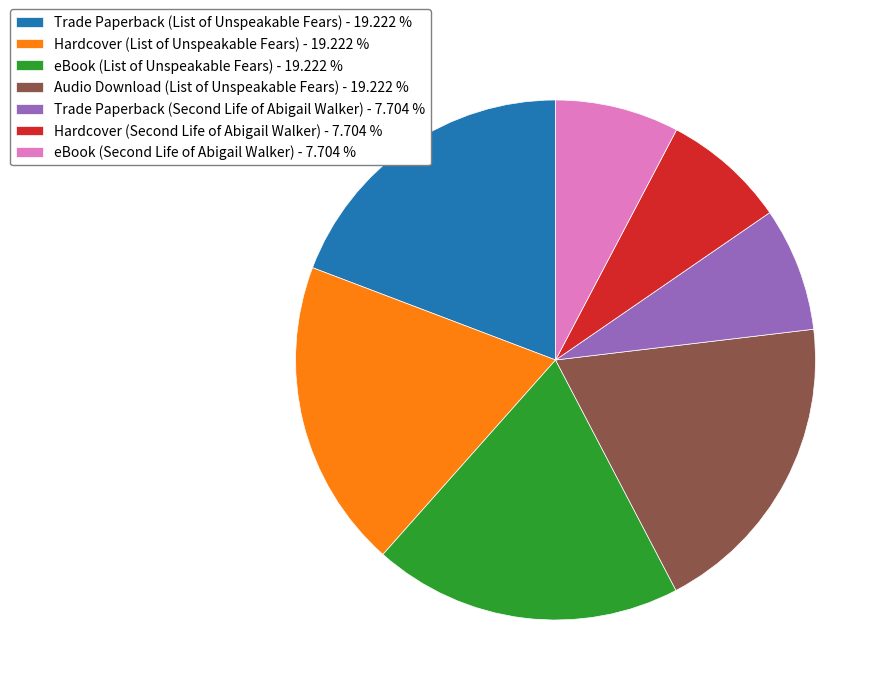

True or false: eBook (List of Unspeakable Fears) accounts for 19% of the total.

True